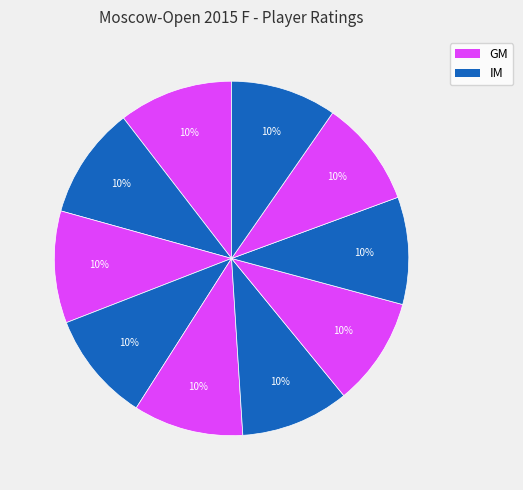

How many segments does this pie chart have?

10